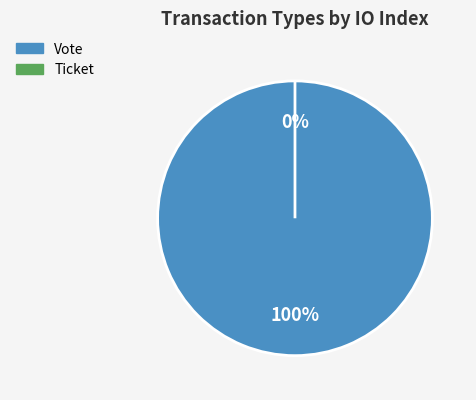

Which category has the smallest portion of the pie?

Ticket